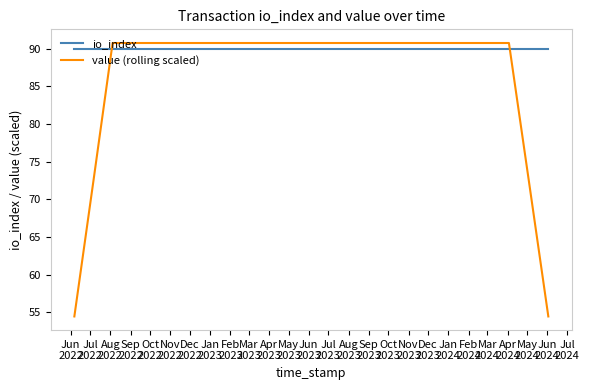

What is the smallest value displayed?

54.5